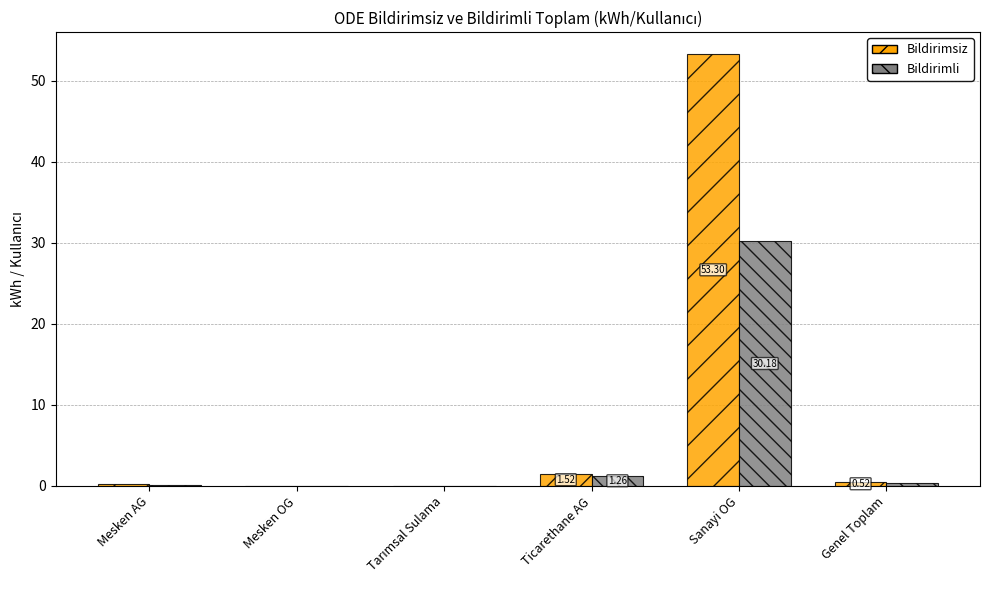

Which label corresponds to the largest value in the chart?

Sanayi OG